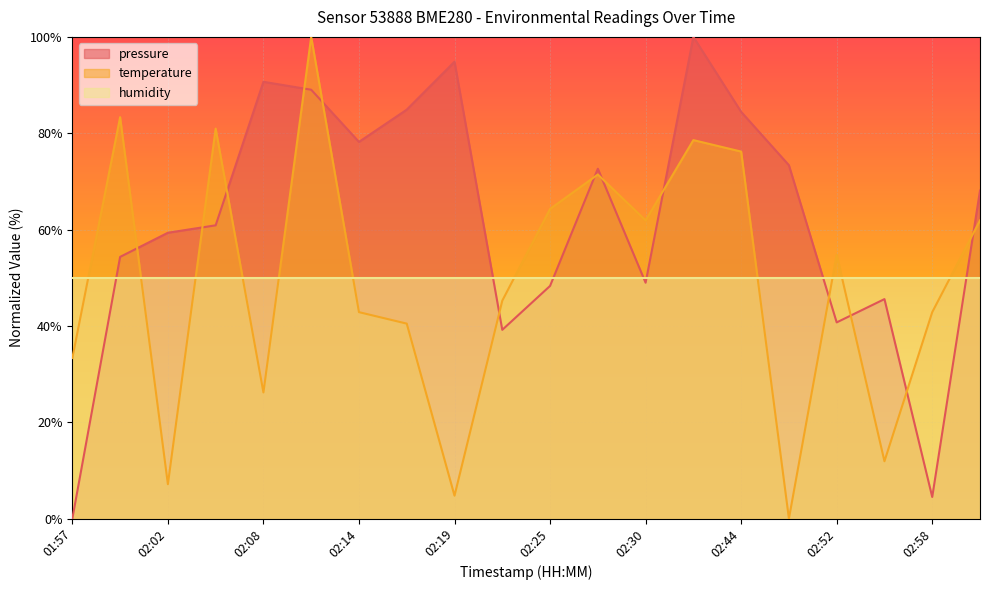

List the labels in order of temperature value, largest first.

02:11, 02:00, 02:05, 02:40, 02:44, 02:28, 02:25, 02:30, 03:01, 02:52, 02:22, 02:14, 02:58, 02:16, 01:57, 02:08, 02:55, 02:02, 02:19, 02:49